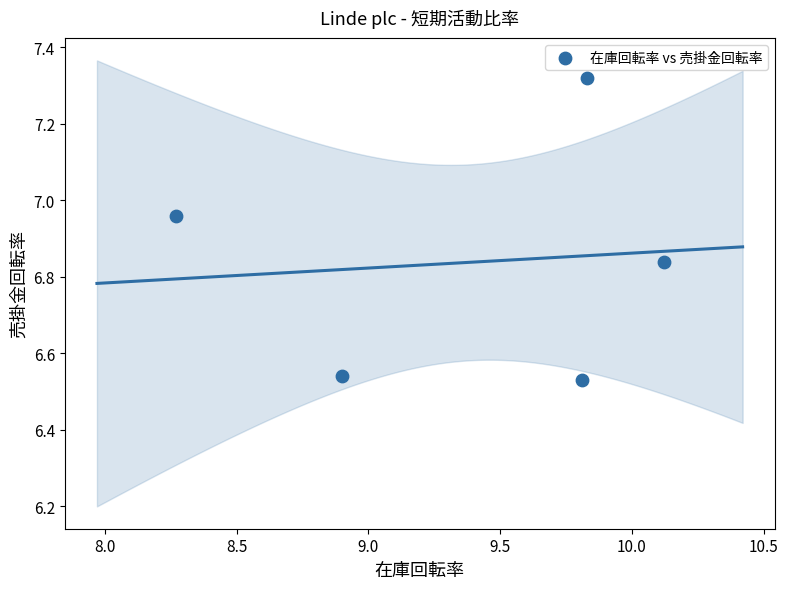

What is the range of Y values (max minus min)?

0.8